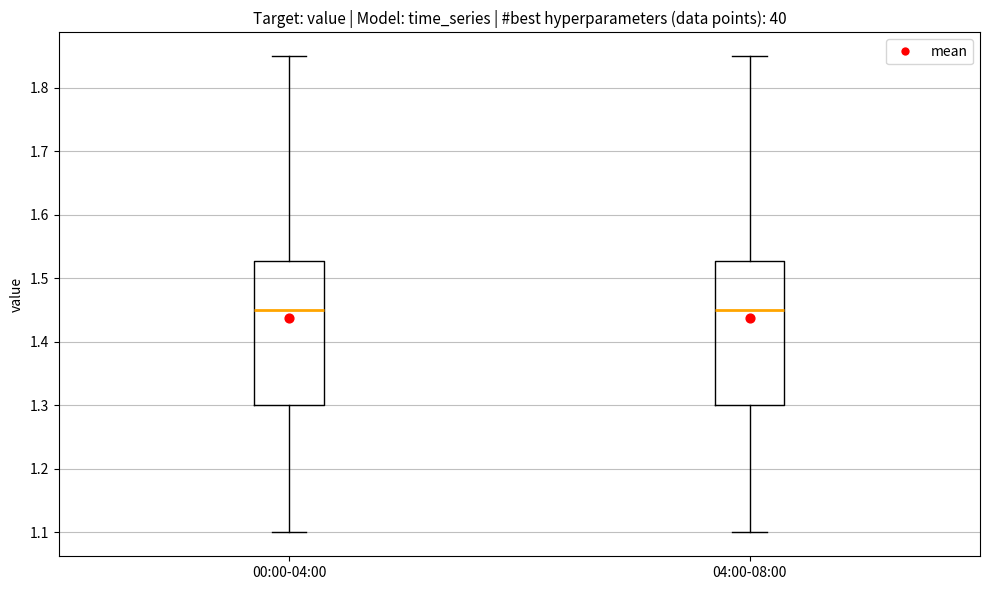

Reading left to right, transcribe this box plot: for each box, give where its median line is, the range the box spans, and where its two whiskers end, as read against the y-axis. The values are not printed on the chart, so give them approximately, as read against the axis.

00:00-04:00: median 1.45, box 1.30 to 1.53, whiskers 1.10 to 1.85
04:00-08:00: median 1.45, box 1.30 to 1.53, whiskers 1.10 to 1.85